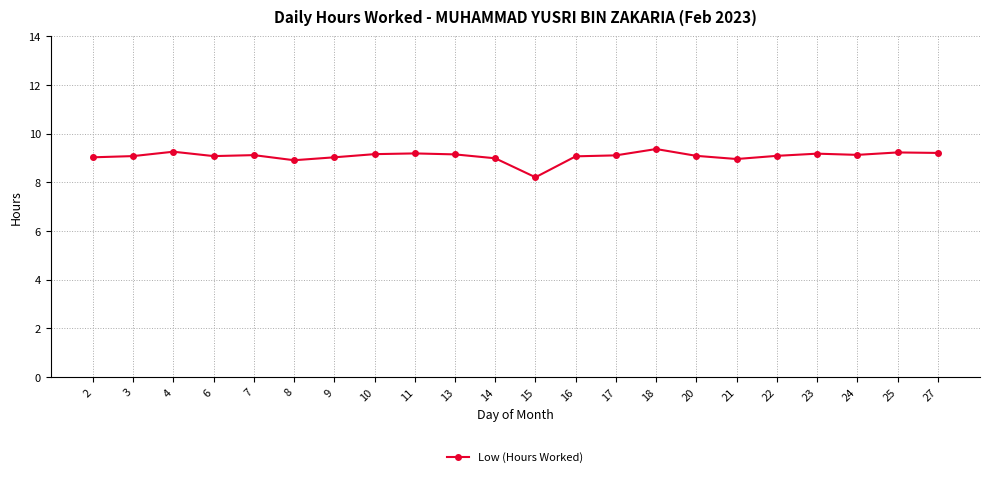

What is the difference between the maximum and minimum values?

1.2